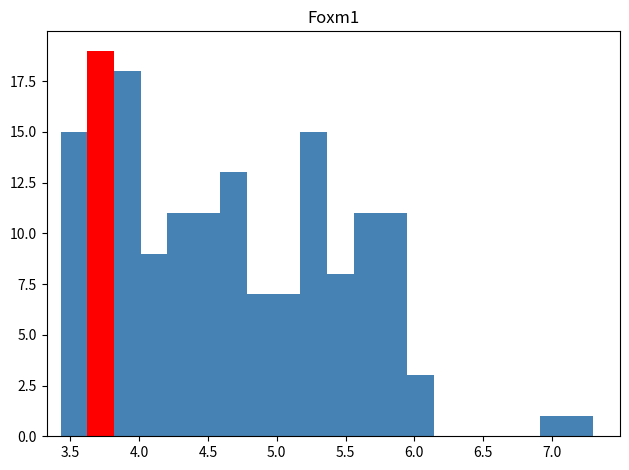

Around what value on the x-axis is the tallest bar? Give the approximate position of its centre, as read against the axis.

3.70